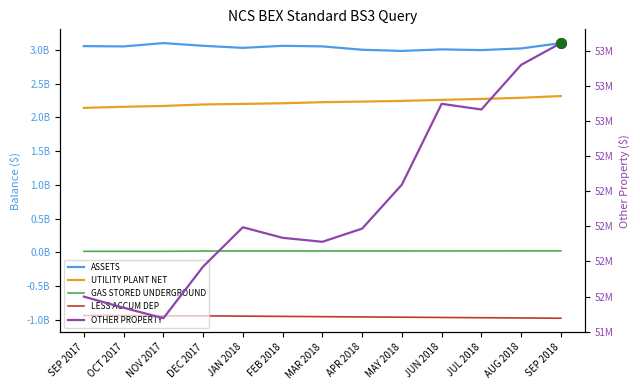

What is the difference between the second highest and second lowest values in the UTILITY PLANT NET series?

133865706.0